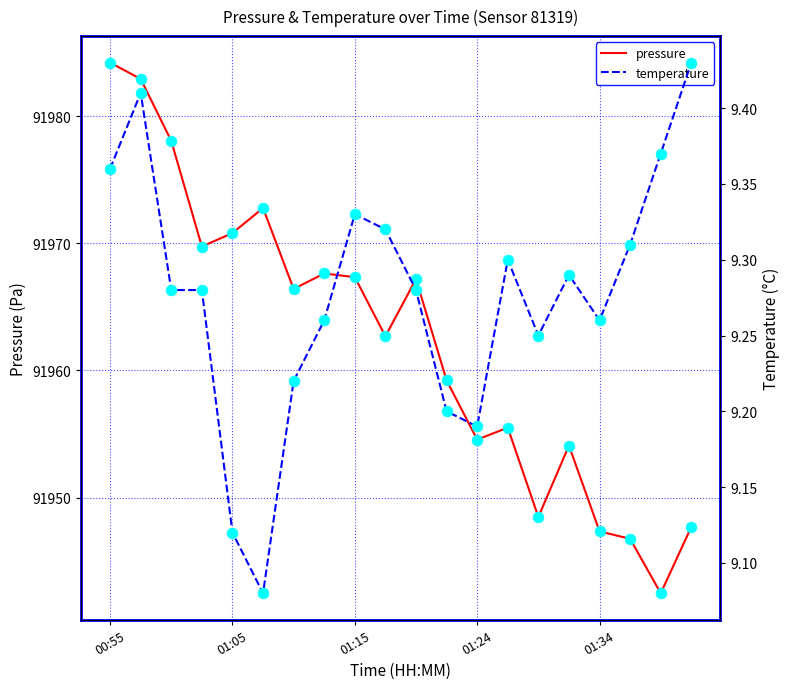

Which series has the largest Y range (max minus min)?

pressure